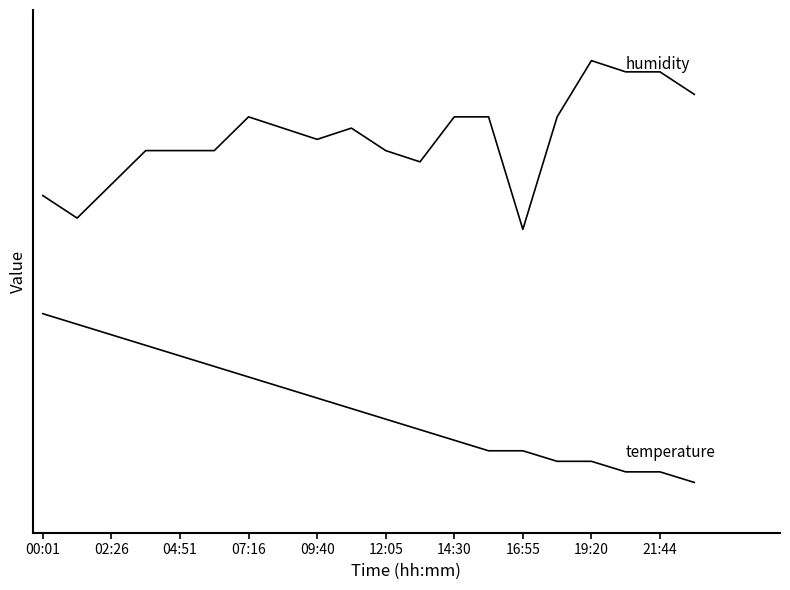

Is this an area chart (filled region under the line)?

No